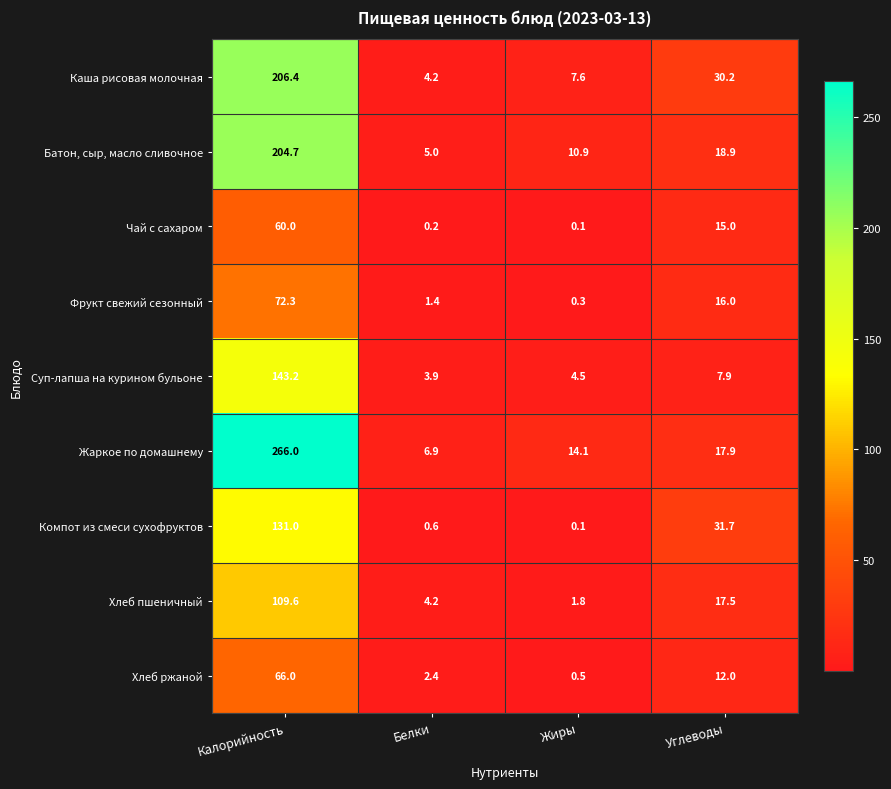

At which label is Компот из смеси сухофруктов closest to 65?

Углеводы